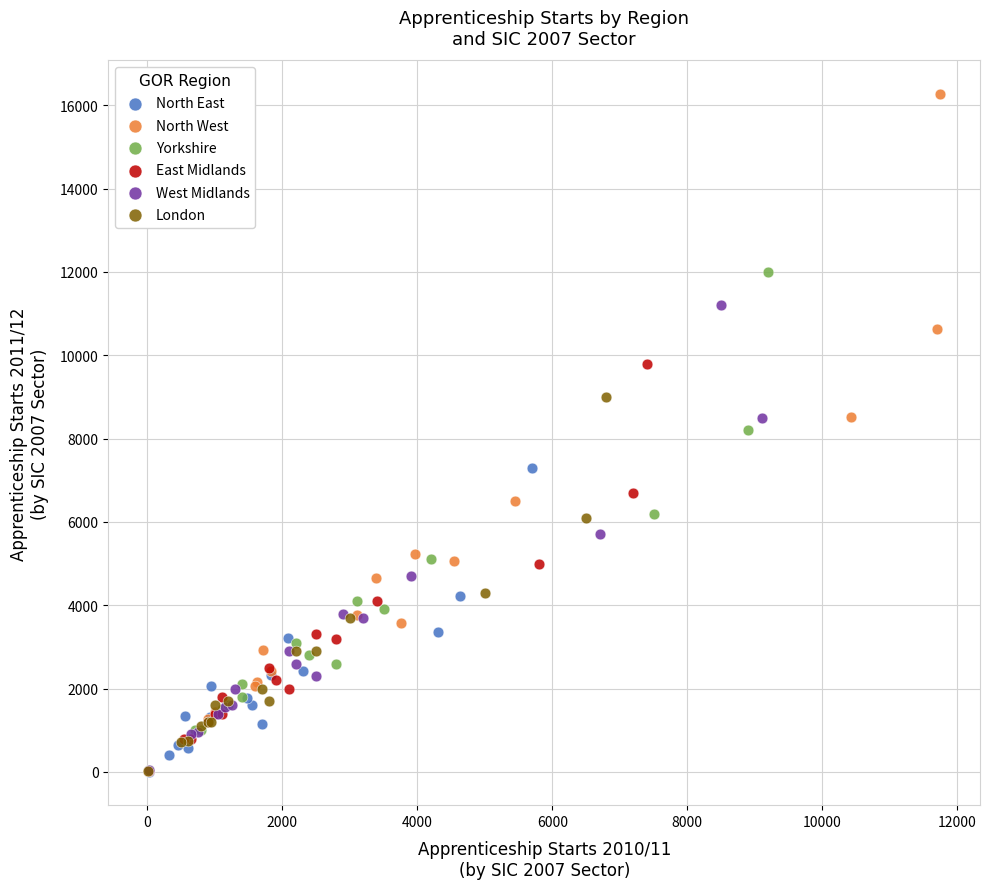

Which series has the widest spread of Y values?

North West